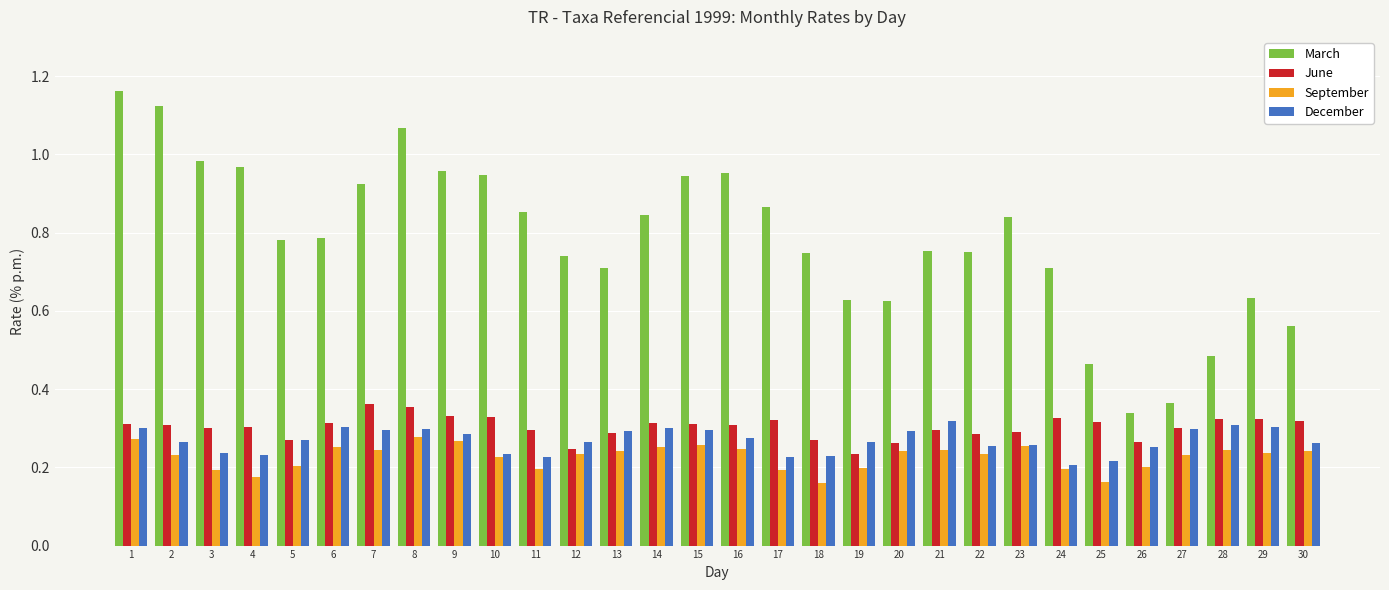

Which series has the largest range (max minus min)?

March